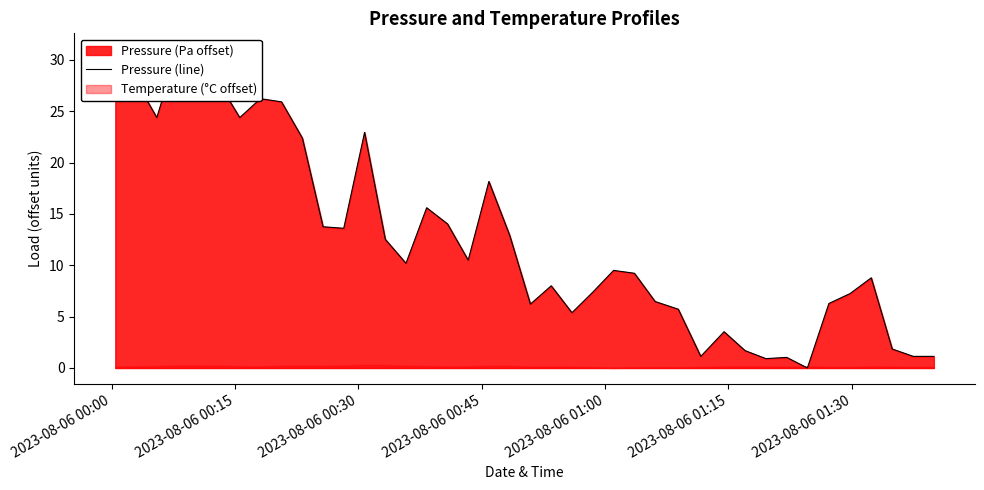

Reading left to right, transcribe all the data shown in this chart.

29.9	27.9	24.4	31.0	26.7	27.7	24.4	26.2	25.9	22.4	13.8	13.6	22.9	12.5	10.2	15.6	14.0	10.5	18.2	12.9	6.2	8.0	5.4	7.4	9.5	9.2	6.5	5.7	1.1	3.5	1.7	0.9	1.0	0.0	6.3	7.2	8.8	1.9	1.1	1.1